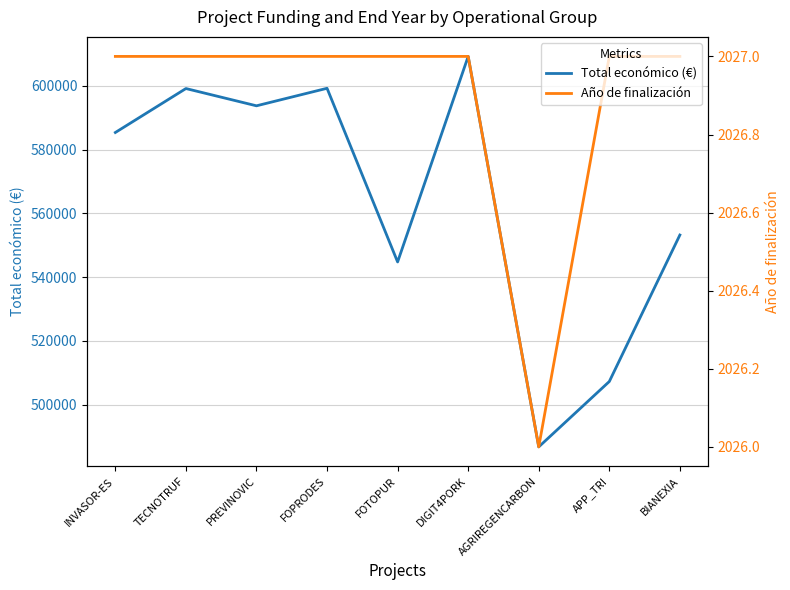

What is the minimum value shown in the chart?

2026